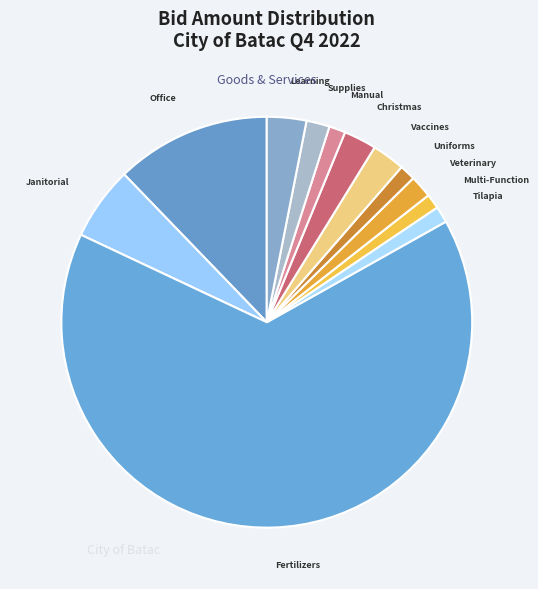

Count the number of slices in the pie.

12